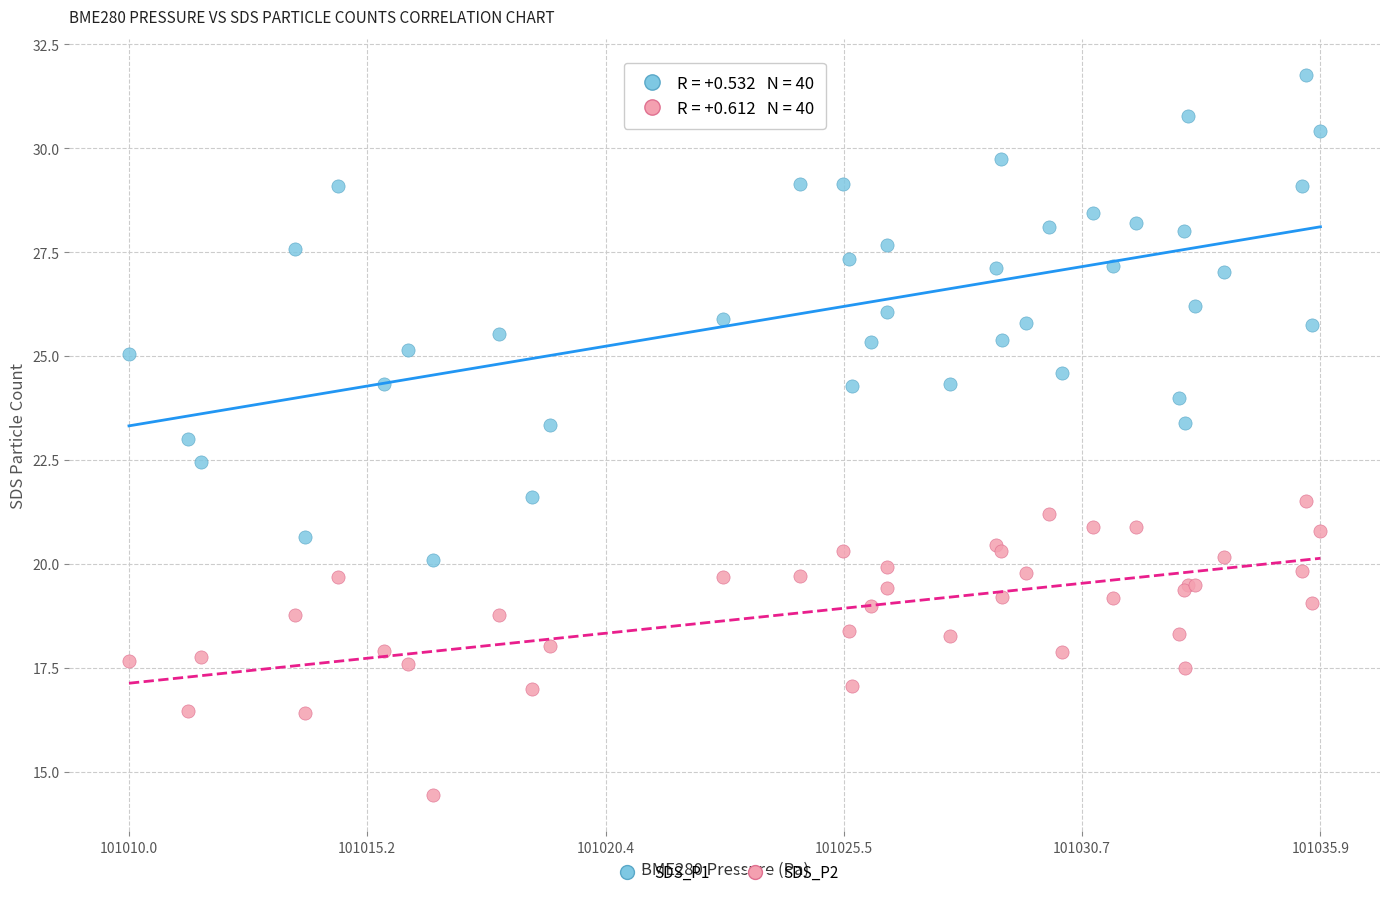

Which series contains the highest Y value?

SDS_P1